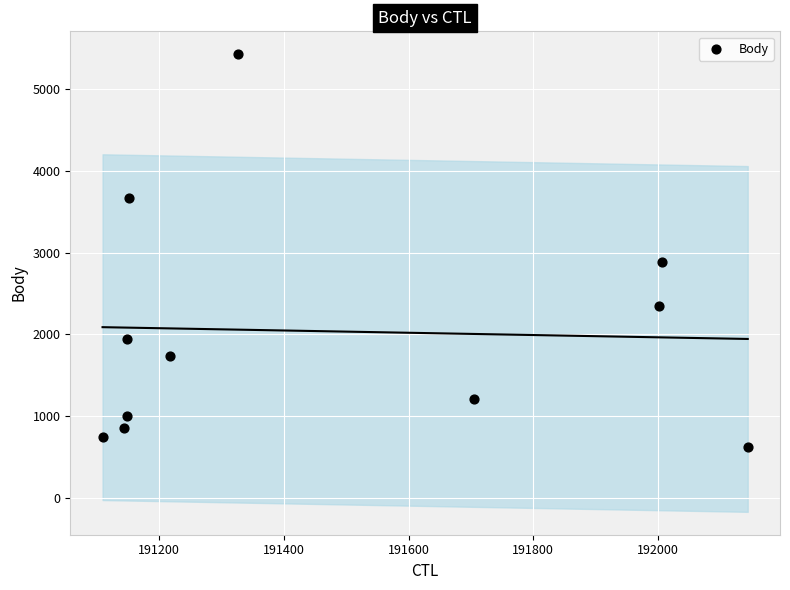

What is the average Y value?

2039